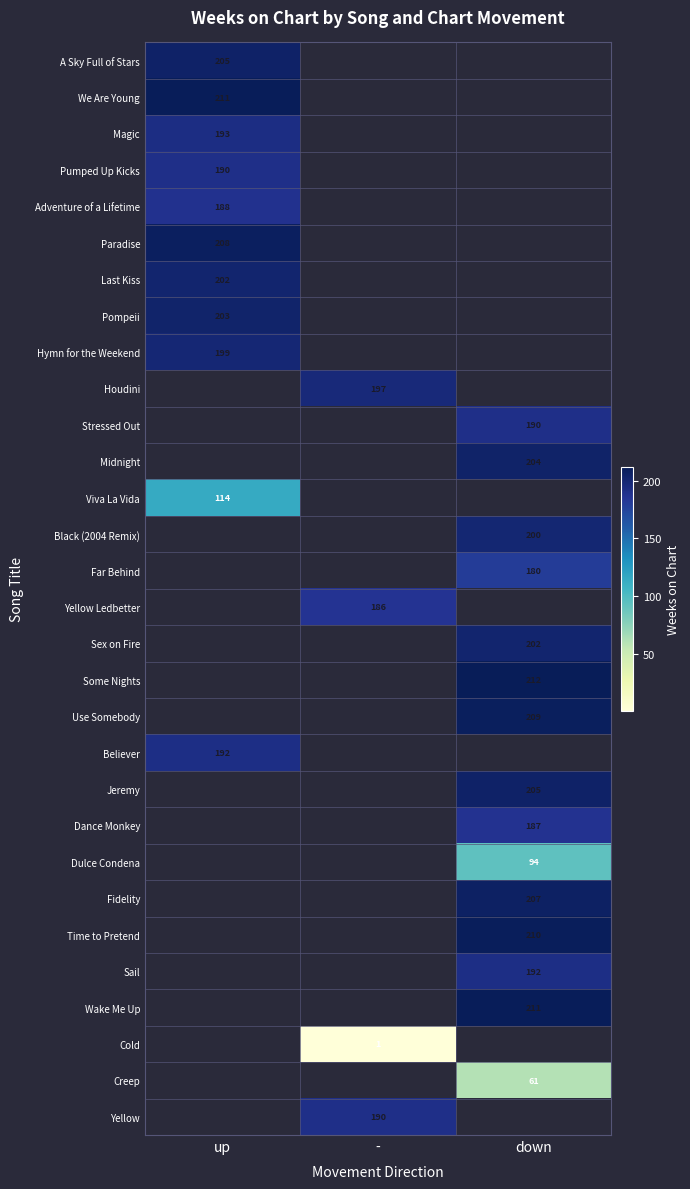

Is the value of Midnight at down greater than the value of Adventure of a Lifetime at up?

Yes